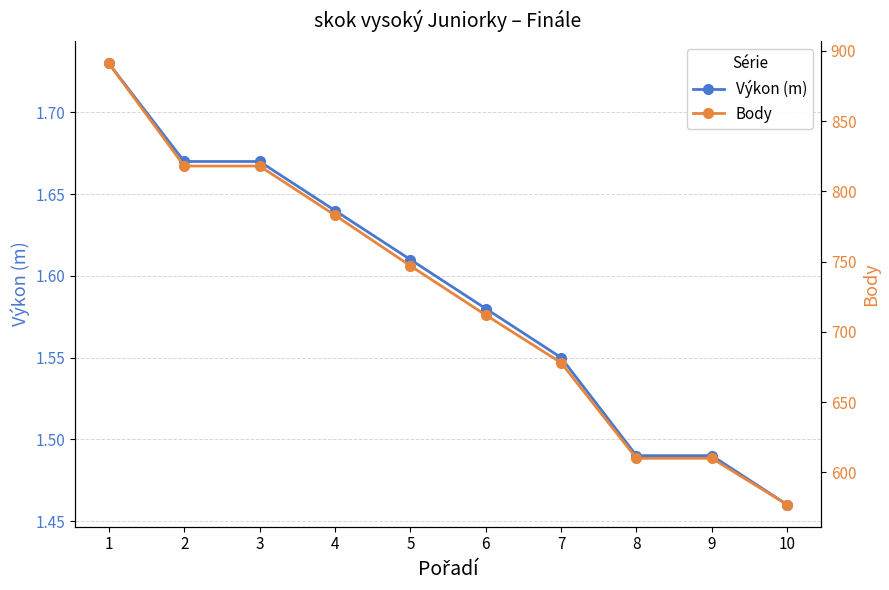

What is the sum of all Body values?

7244.0